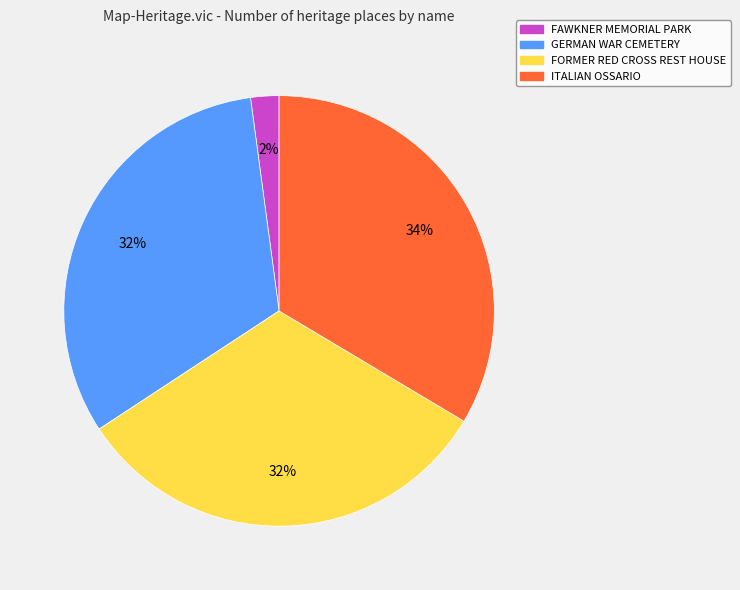

To the nearest percent, what portion does FAWKNER MEMORIAL PARK represent?

2%